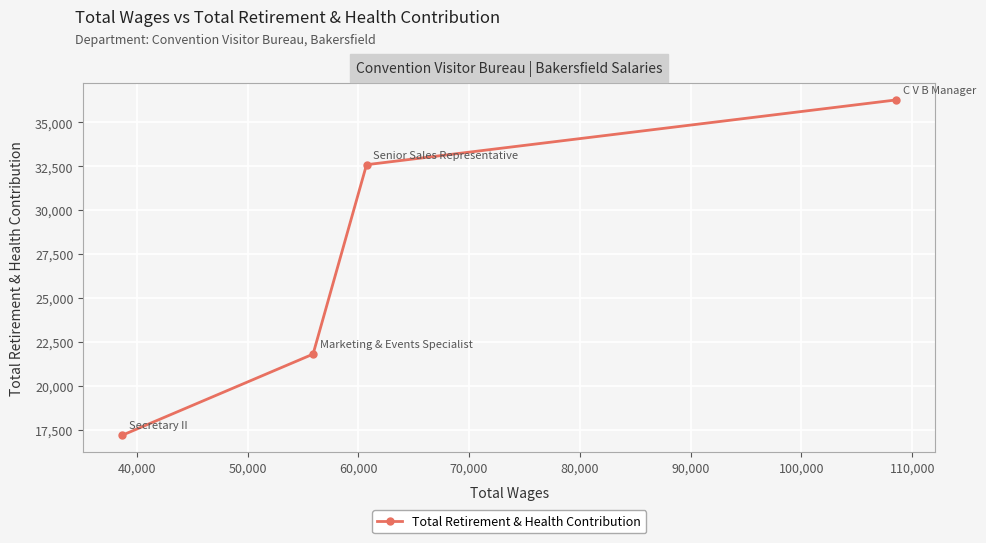

Reading left to right, extract all data points from this chart.

17171	21797	32586	36277